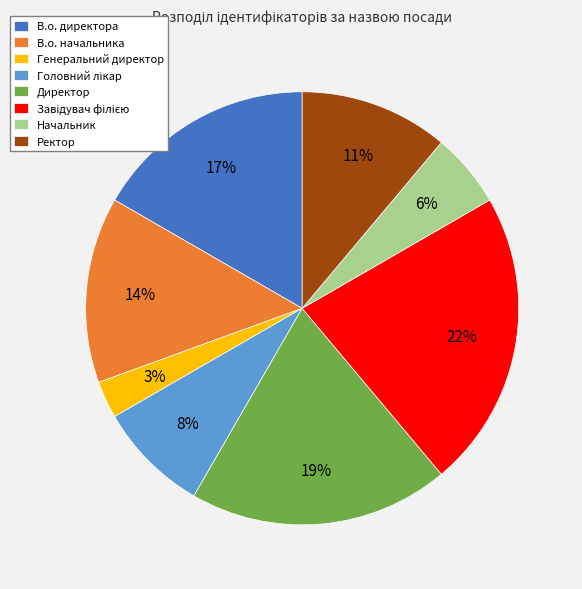

Is the sum of Начальник and В.о. директора greater than half?

No